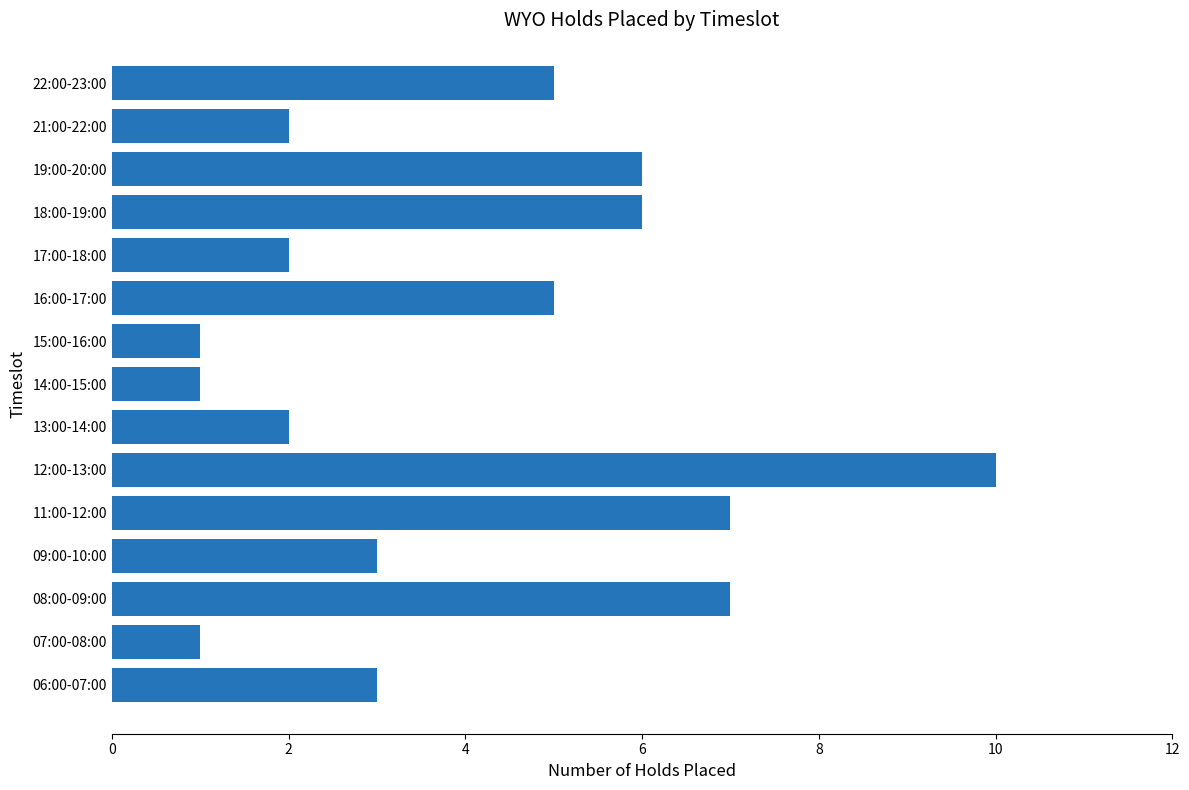

What is the difference between the maximum and minimum values?

9